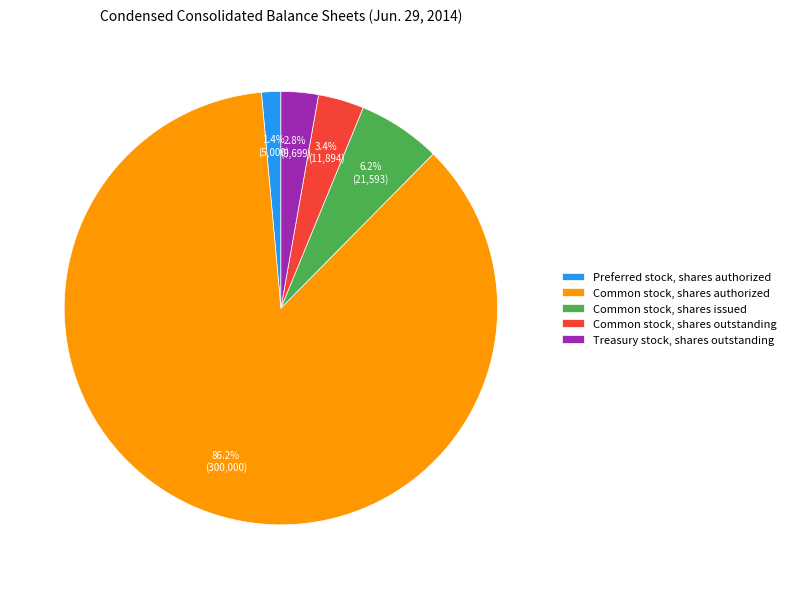

To the nearest percent, what is the difference between the Common stock, shares authorized and Common stock, shares issued slice percentages?

80%